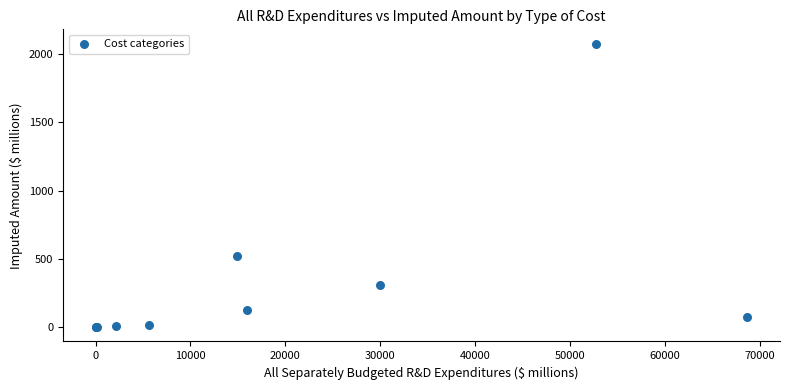

What Y value in the scatter plot is closest to 1037?

518.7